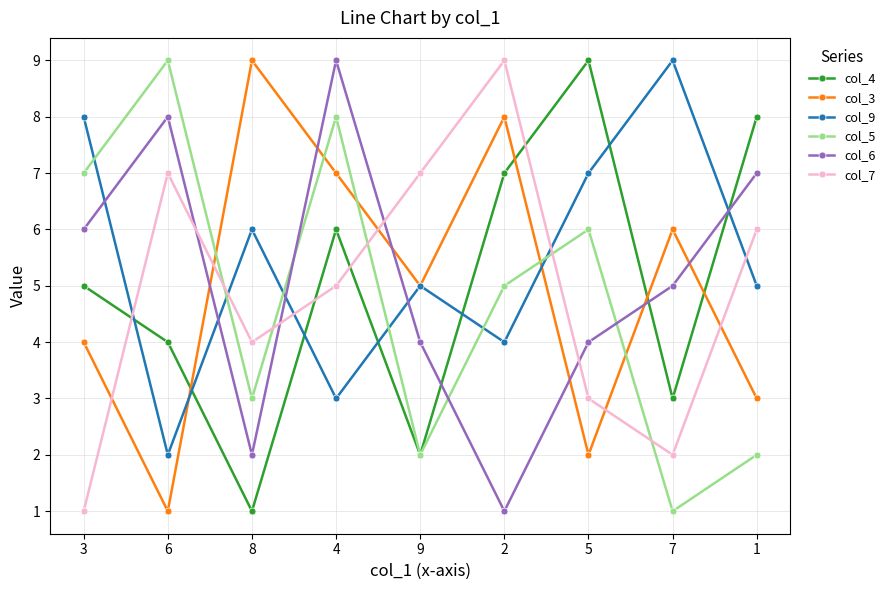

Where do col_7 and col_5 first cross each other?

6 and 8